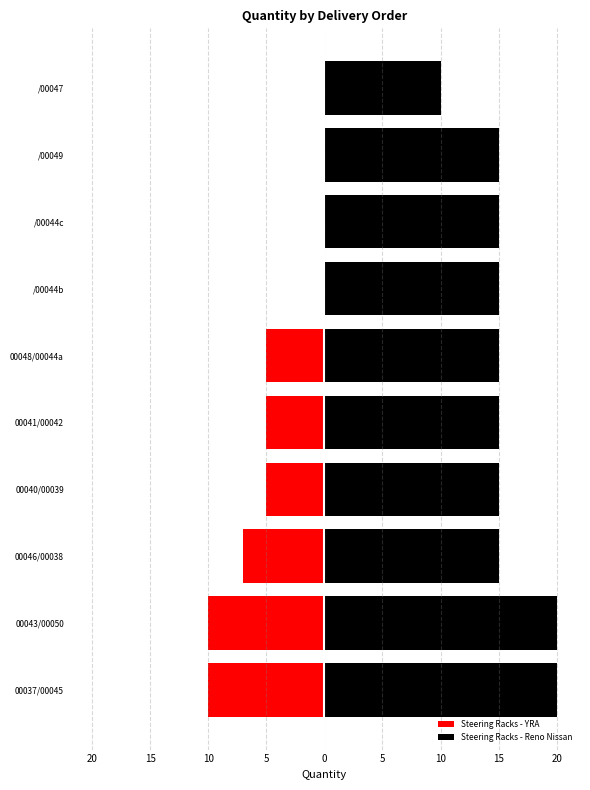

True or false: Steering Racks - YRA has a value of -10 at 00043/00050.

True